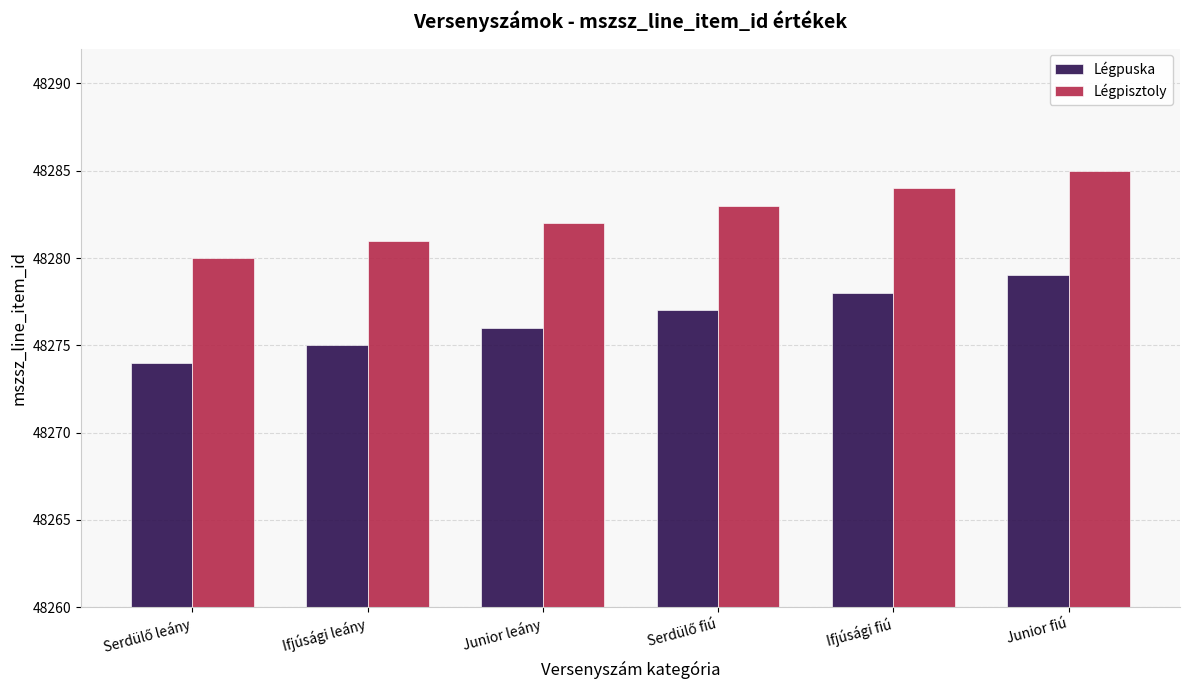

Count the number of data series in this chart.

2